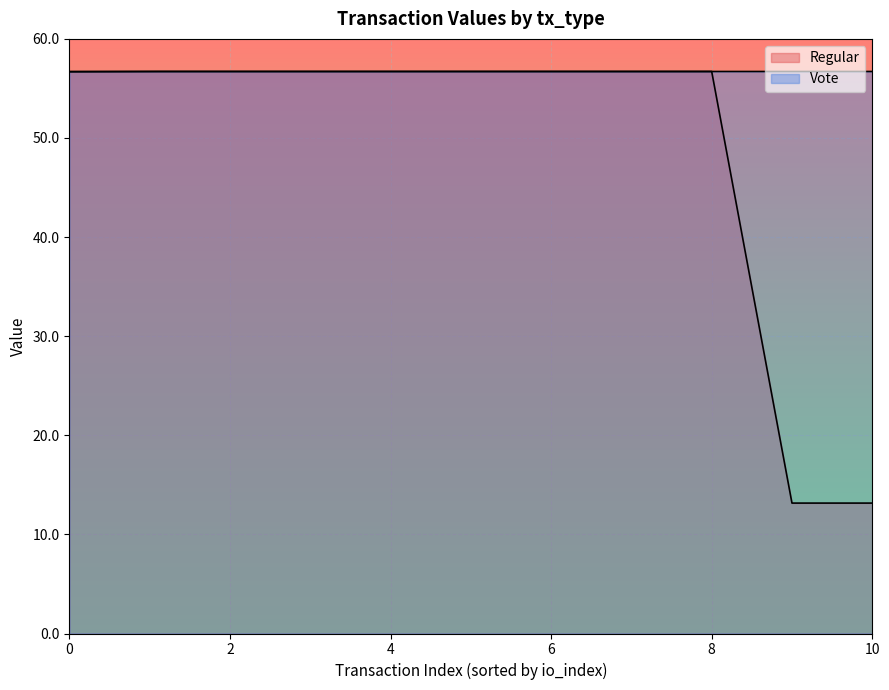

Rank the categories by value from highest to lowest.

-1 (Regular), -1 (Regular), -1 (Regular), -1 (Regular), -1 (Regular), -1 (Regular), -1 (Regular), -1 (Regular), -1 (Regular), 1 (Vote), 1 (Vote)